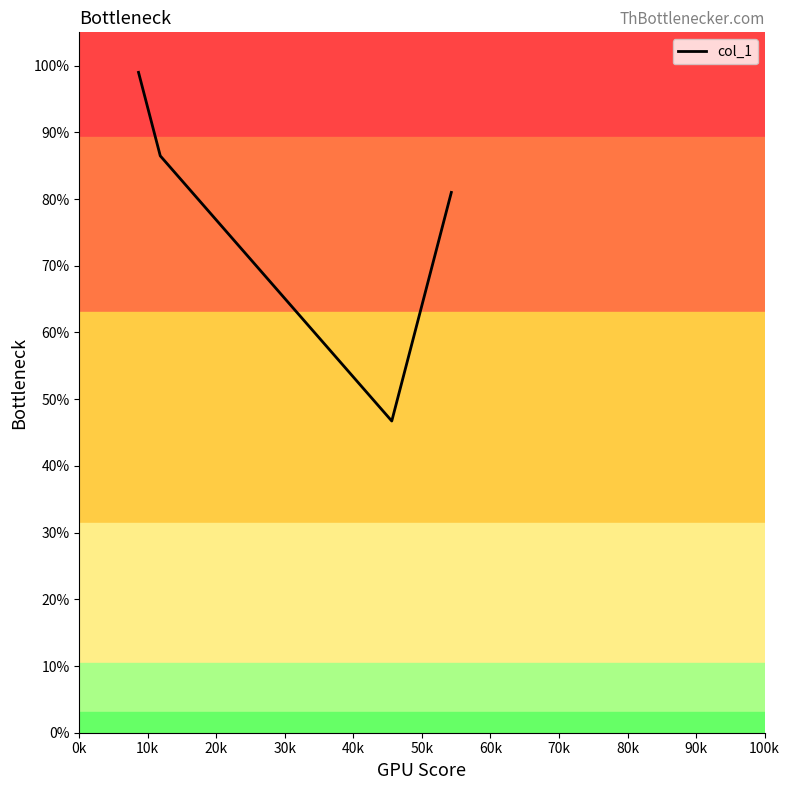

Does the chart have visible grid lines?

No